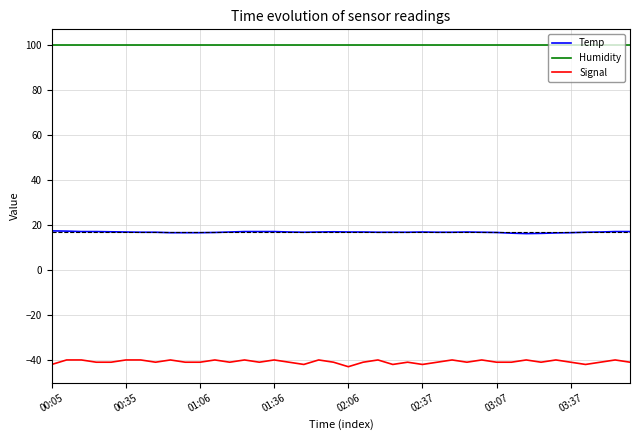

List the series in order of their overall mean, highest first.

Humidity, Temp, Signal